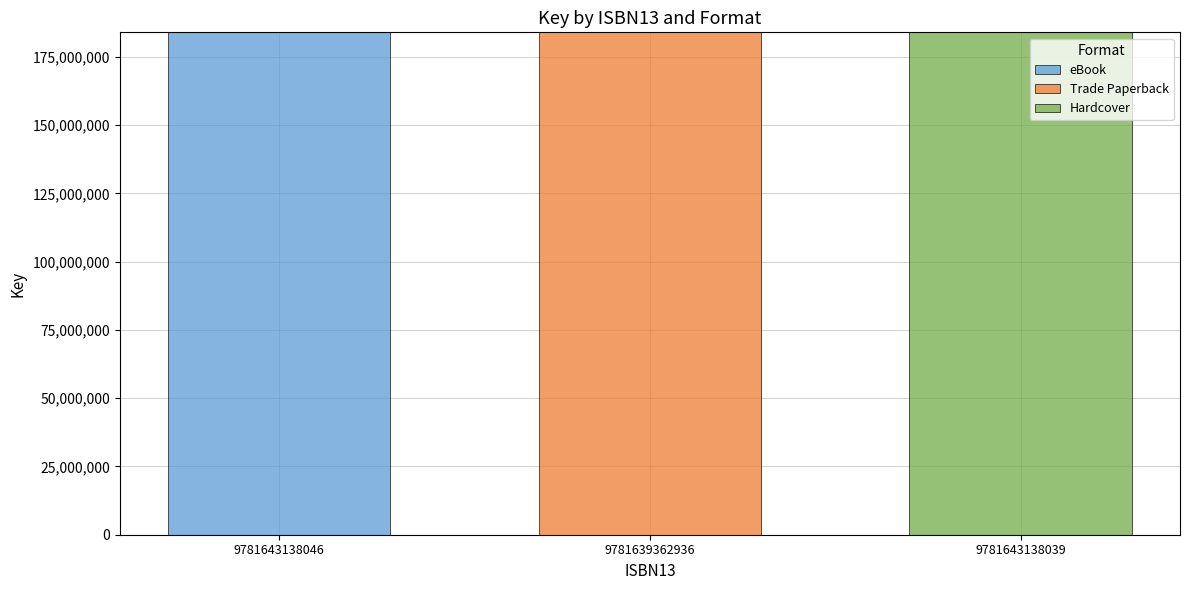

What is the total value across all series at 9781643138039?

183966831